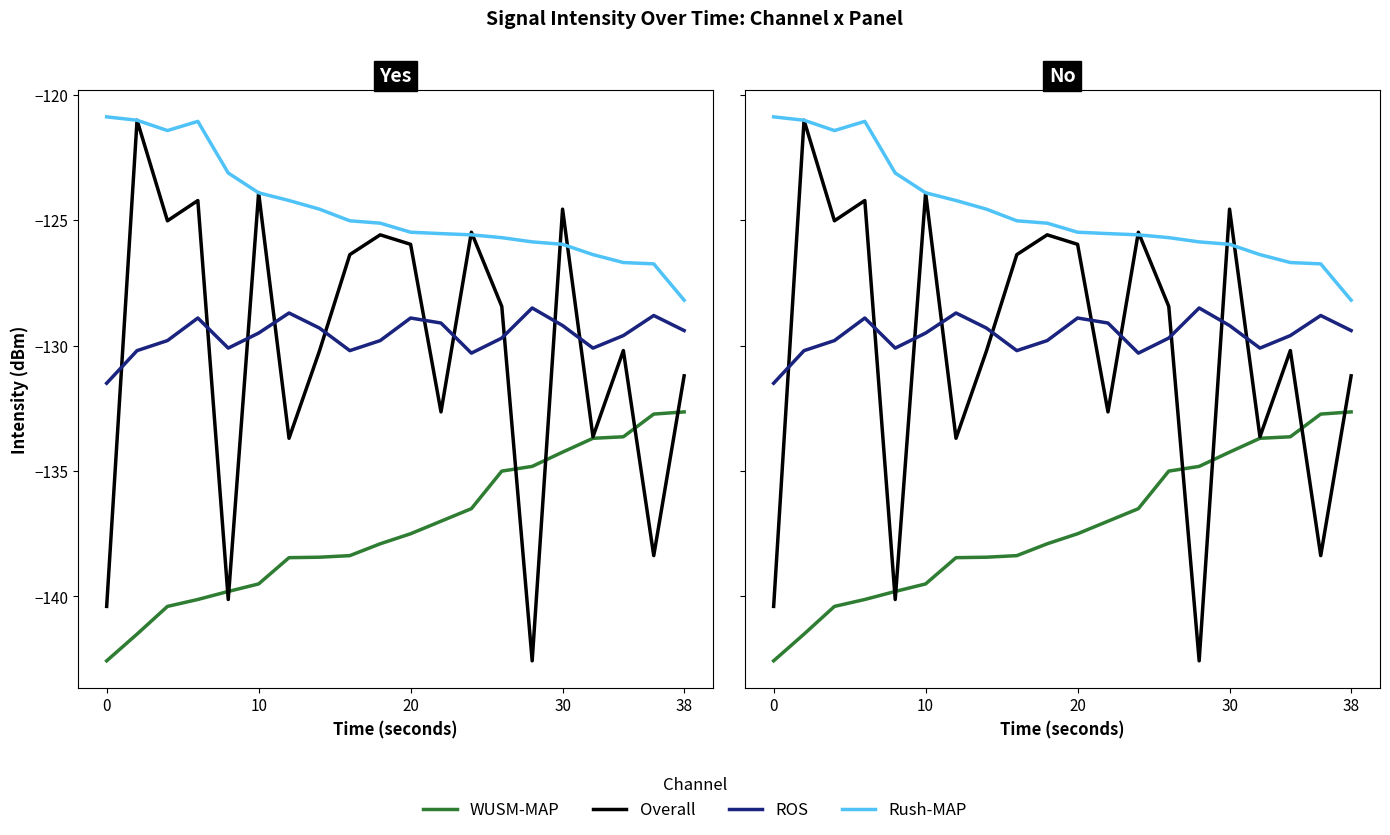

True or false: Rush-MAP has a value of -217.6 at 17.

False